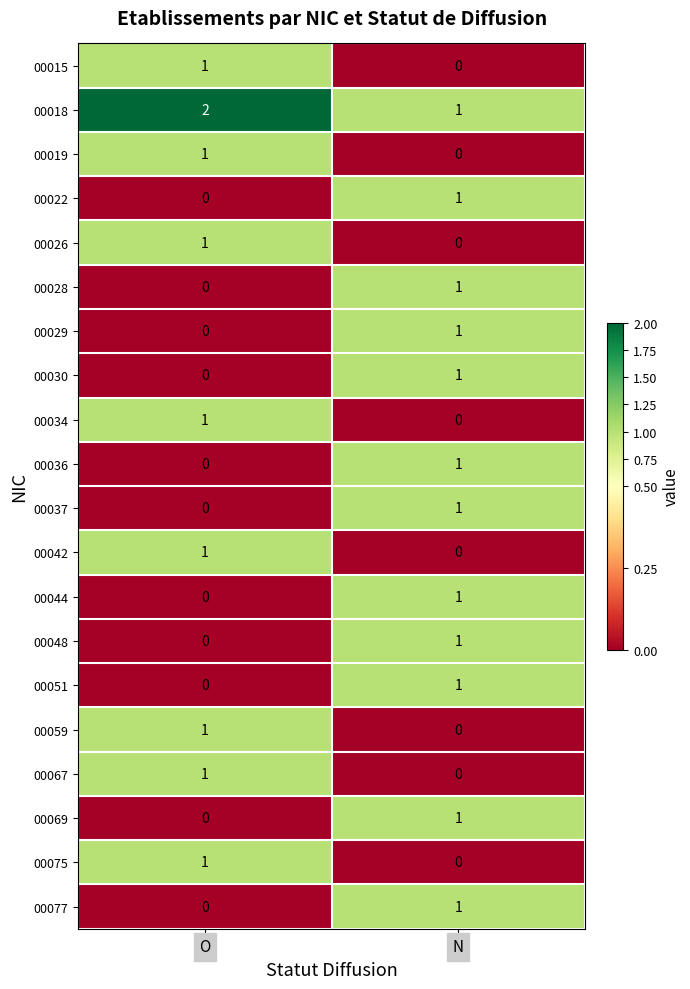

Where is 00075 nearest to the value 0?

N